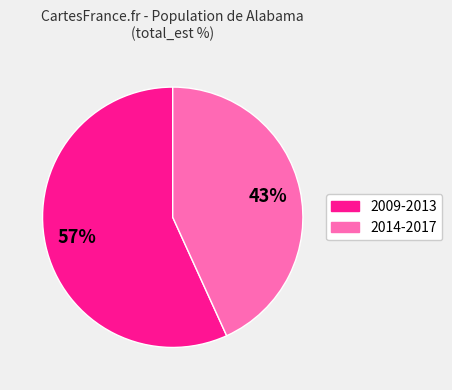

To the nearest percent, what is the difference between the largest and smallest slice percentages?

14%